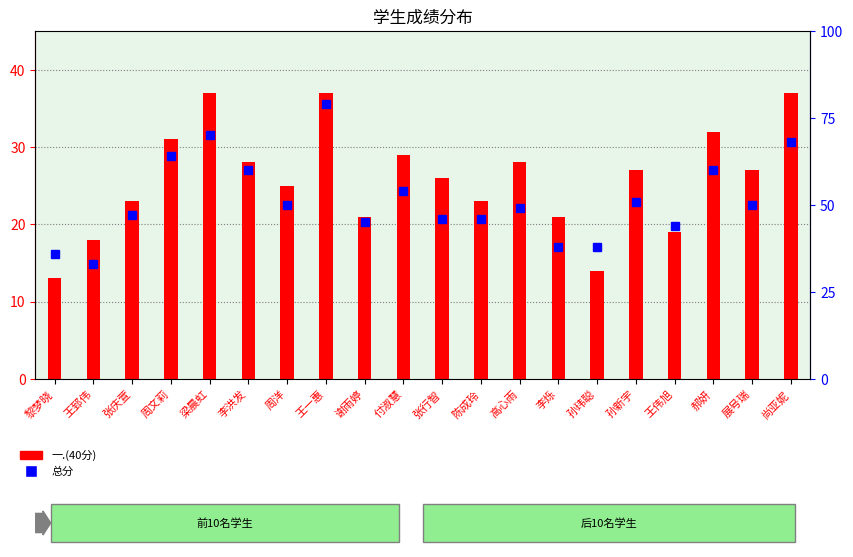

Does the chart contain any negative values?

No